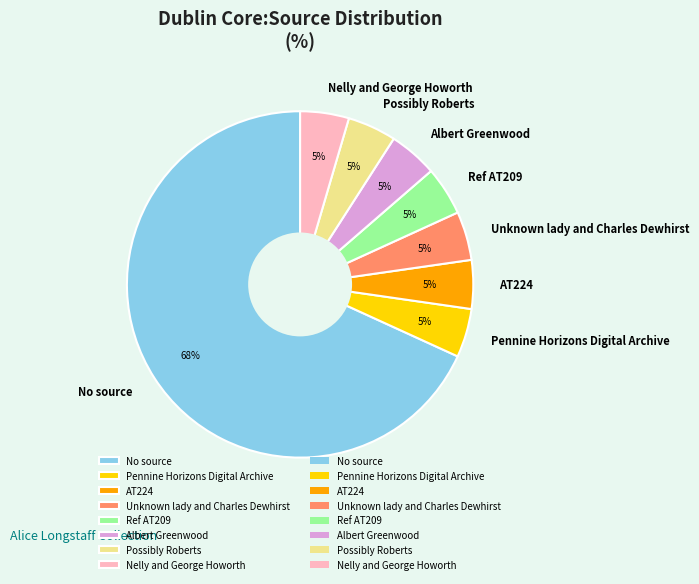

Does Possibly Roberts account for over 50% of the chart?

No